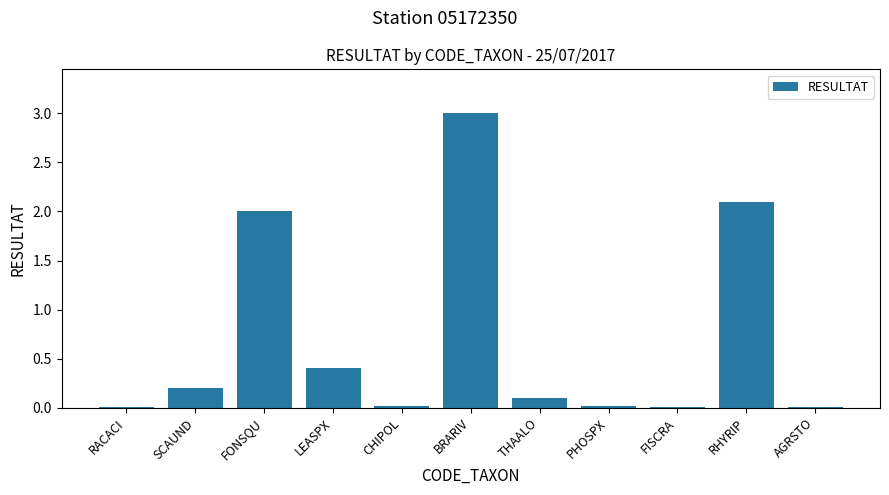

At which label is the value closest to 1?

LEASPX